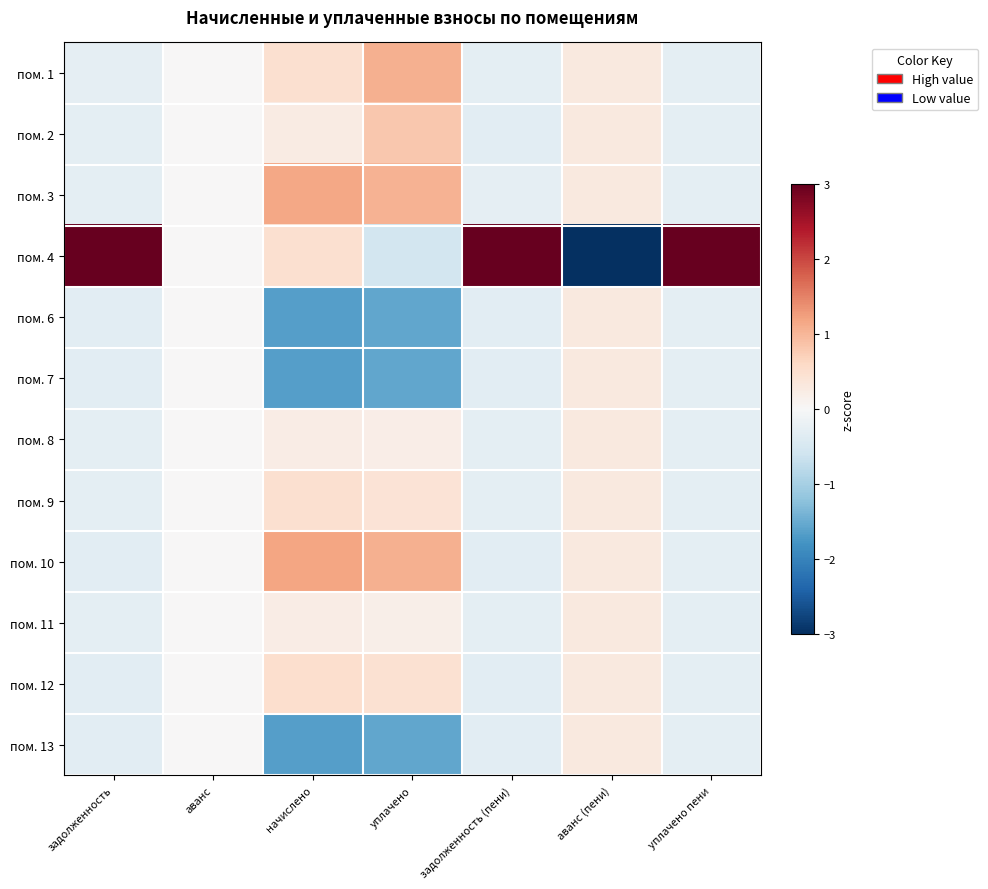

At аванс, list the series in order from largest to smallest.

пом. 1, пом. 2, пом. 3, пом. 4, пом. 6, пом. 7, пом. 8, пом. 9, пом. 10, пом. 11, пом. 12, пом. 13